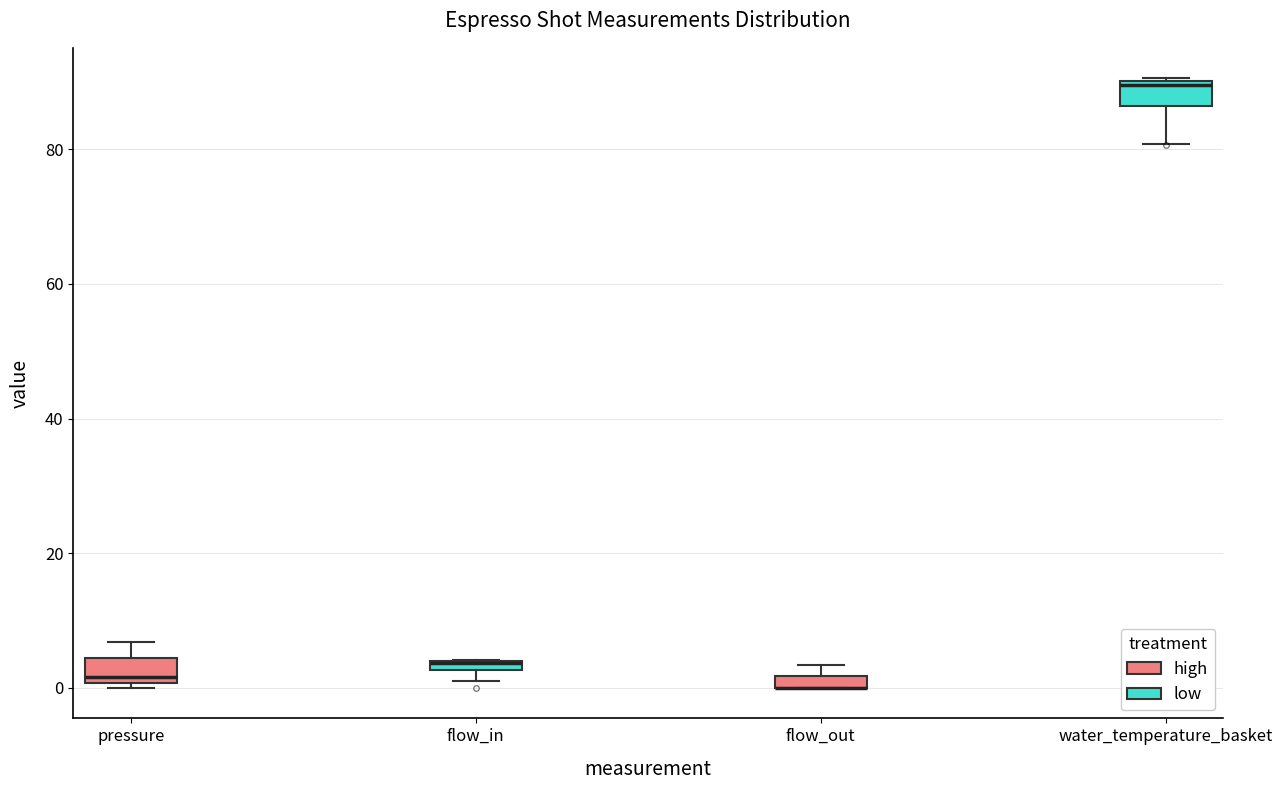

Where is the lower edge of the box for pressure on the y-axis? The values are not printed on the chart, so give them approximately, as read against the axis.

0